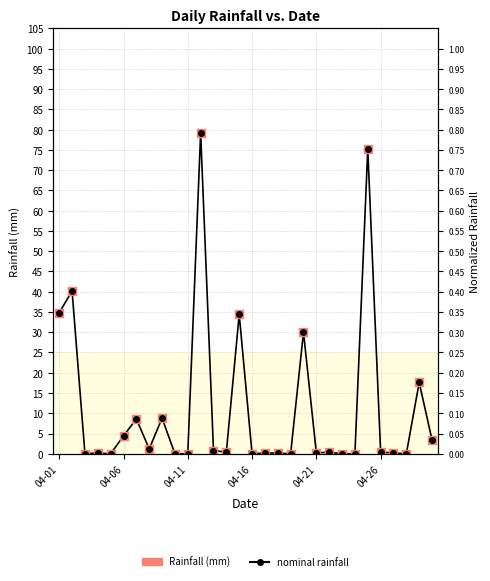

Which series contains the highest Y value?

nominal rainfall